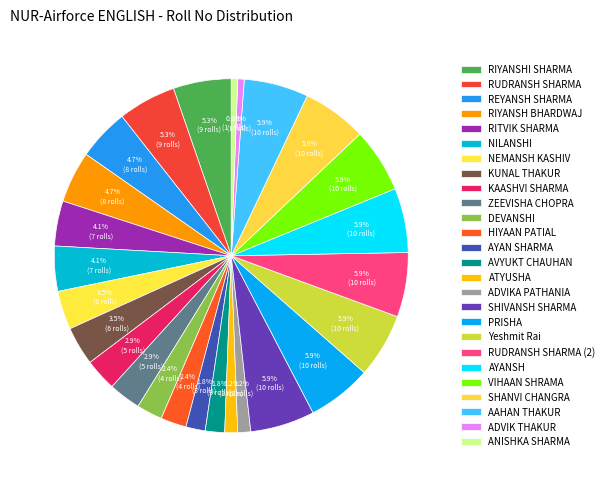

What portion of the pie excludes AVYUKT CHAUHAN?

98.2%